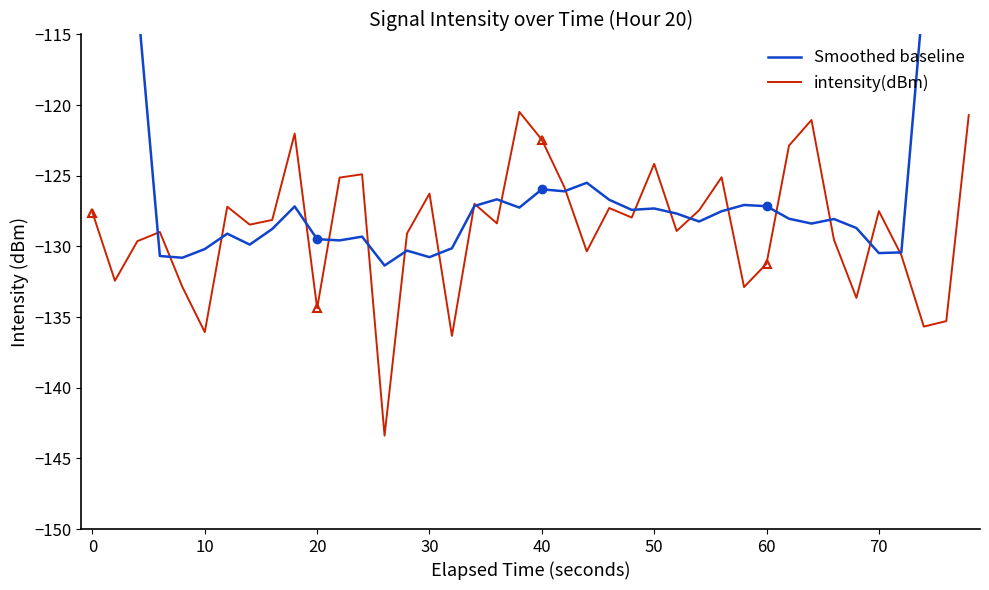

The value of intensity(dBm) at 70 is -127.5. True or false?

True